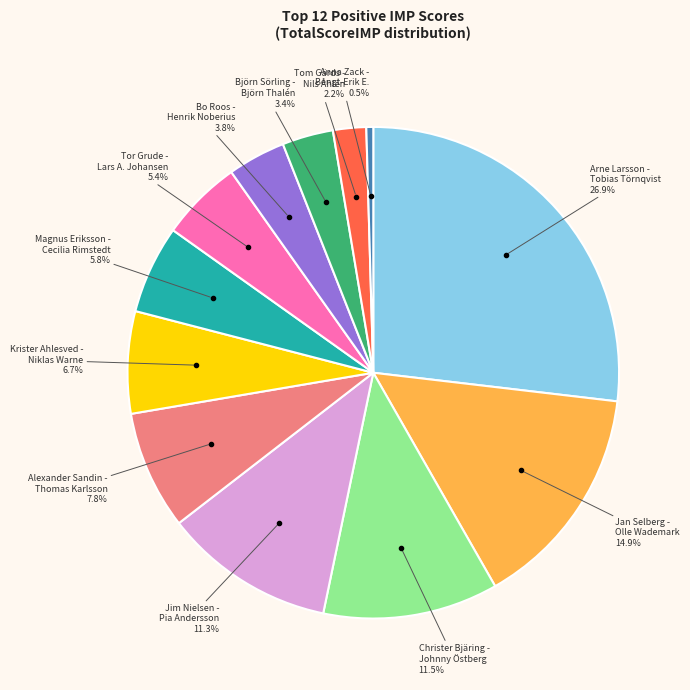

Does any single category account for the majority?

No